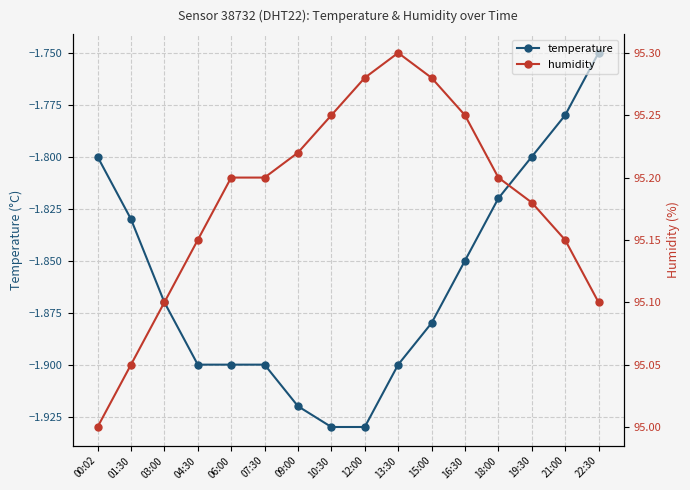

What value does the temperature series have at 01:30?

-1.8